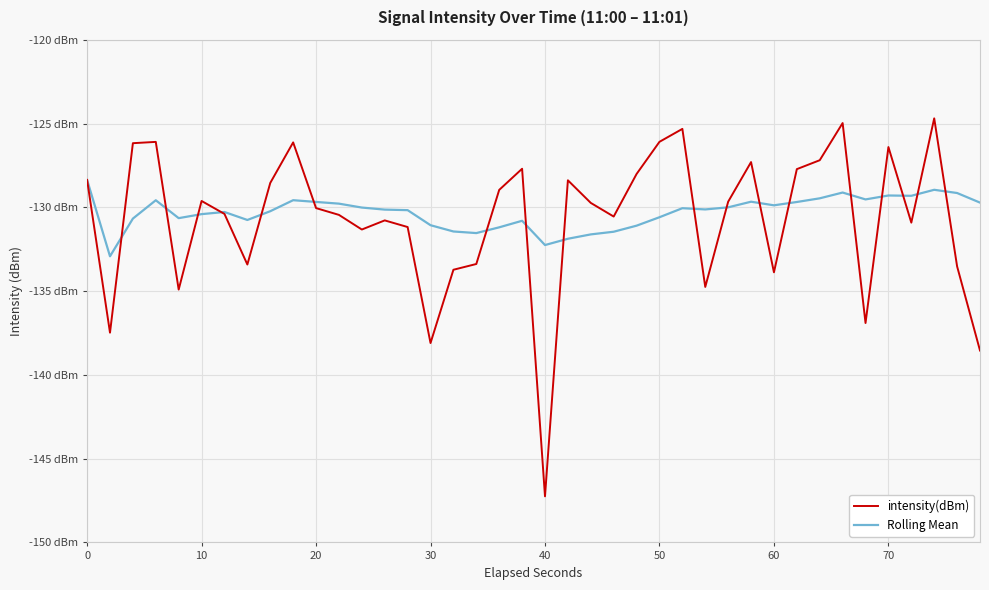

What is the difference between the second highest and minimum values in the Rolling Mean series?

4.0